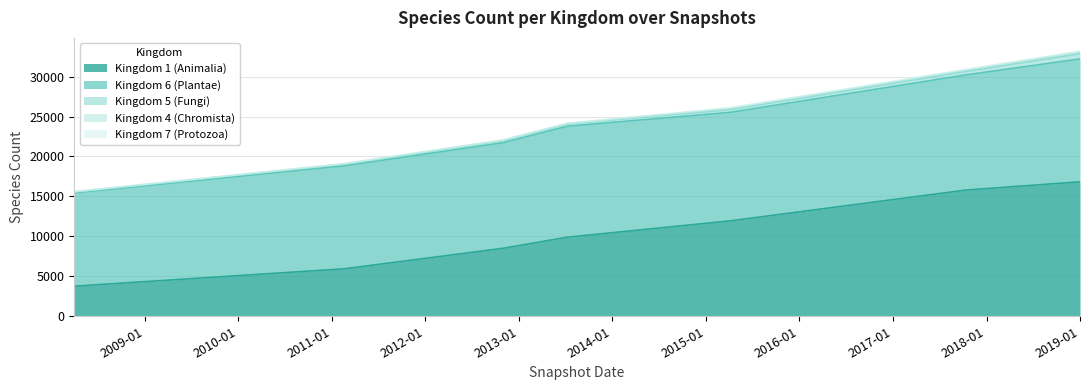

Where is Kingdom 1 (Animalia) nearest to the value 10297?

2013-07-09